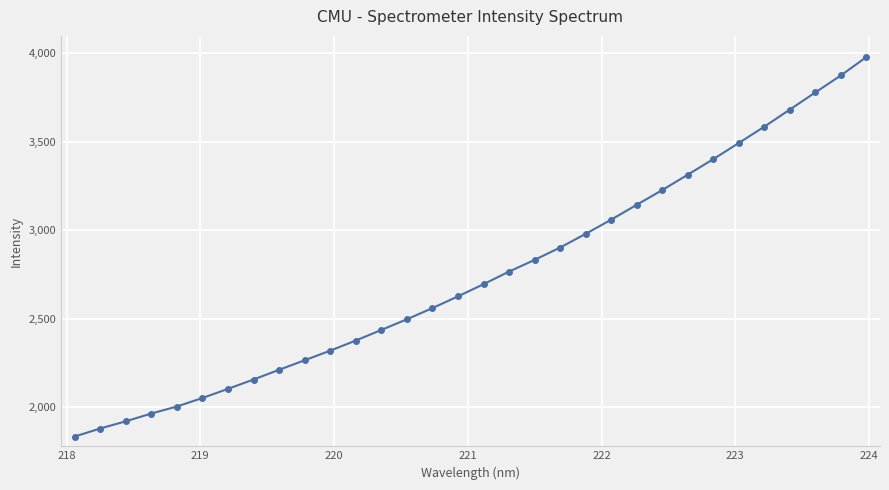

What is the greatest value displayed?

3979.6